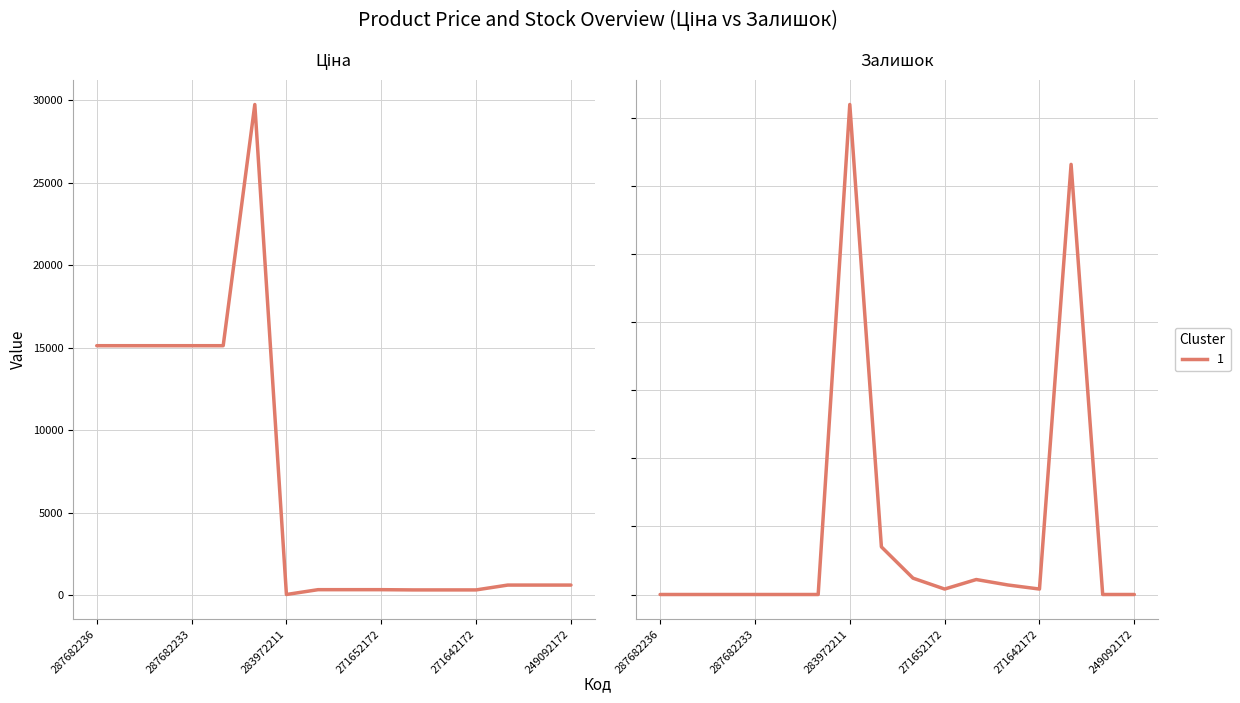

How many positive values are there?

8